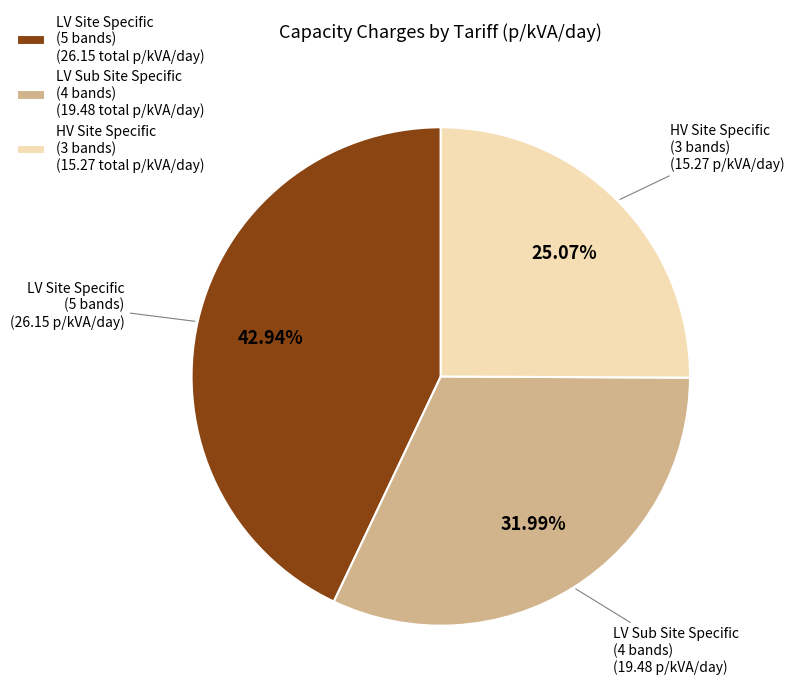

What is the smallest slice in the pie chart?

HV Site Specific (3 bands) (15.27 total p/kVA/day)